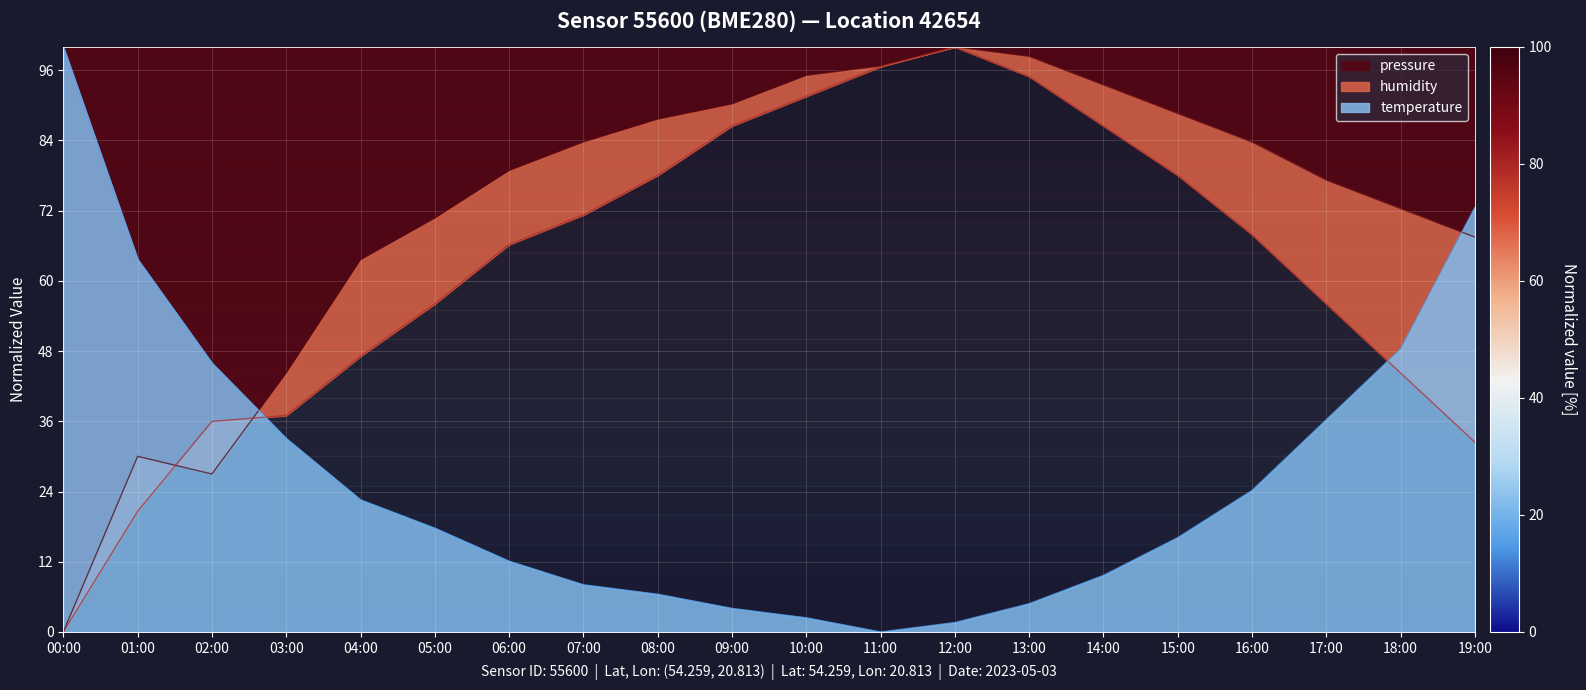

Where is the first local maximum for pressure?

01:00